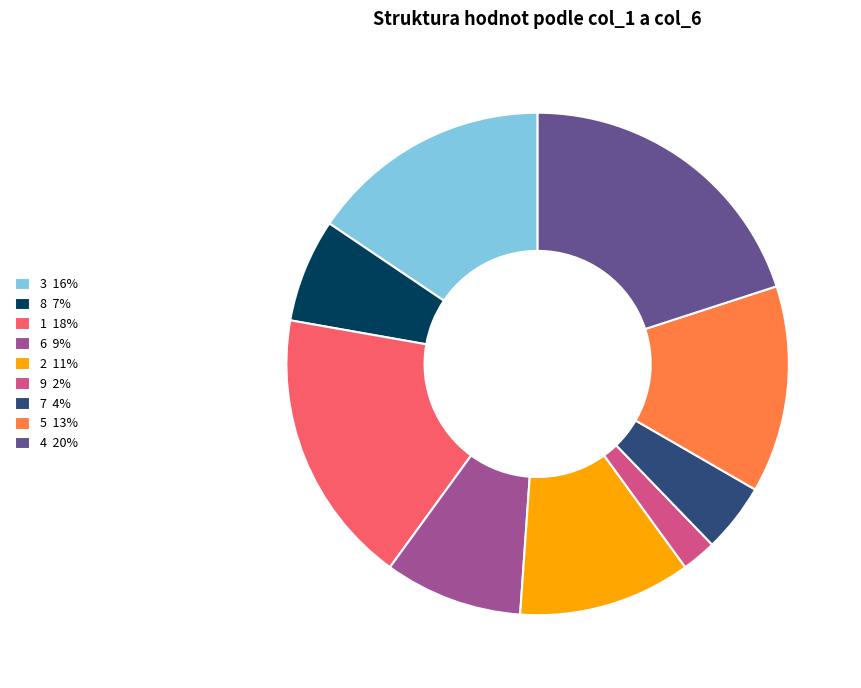

Does any single category account for the majority?

No